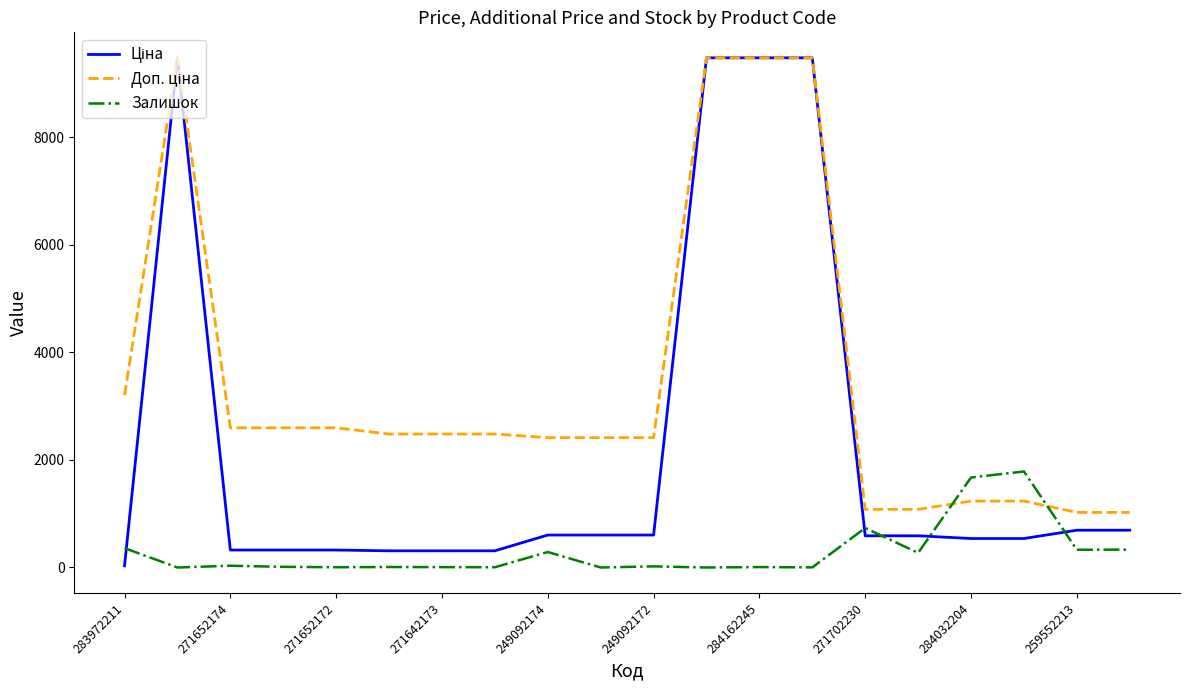

What is the maximum value for Залишок?

1786.0